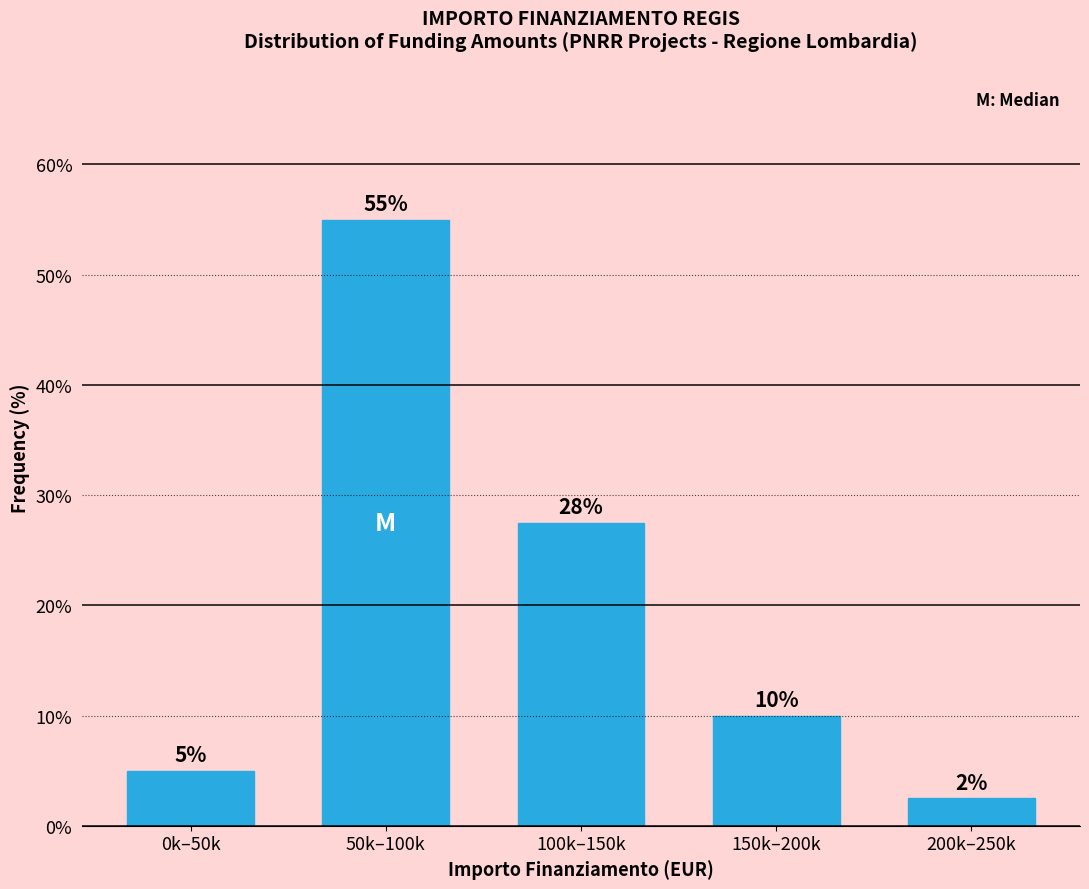

The chart shows a value of 55.0 at 50k–100k. True or false?

True